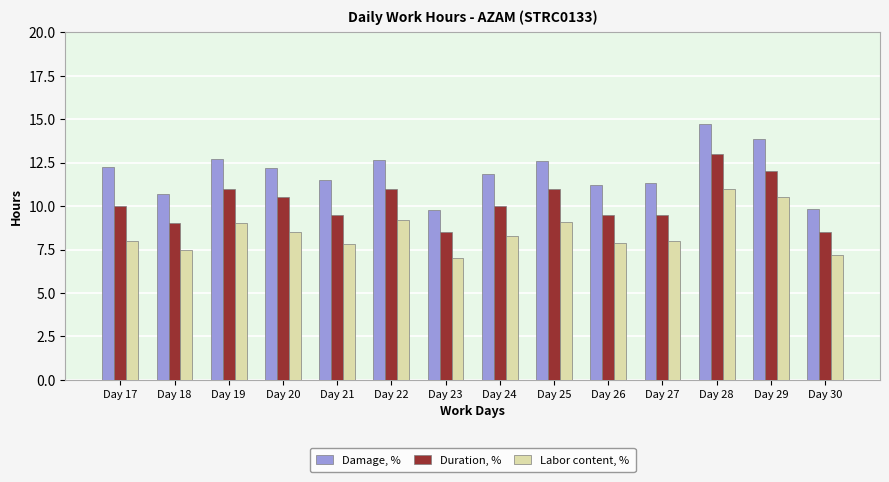

What is the sum of all Duration, % values?

143.0